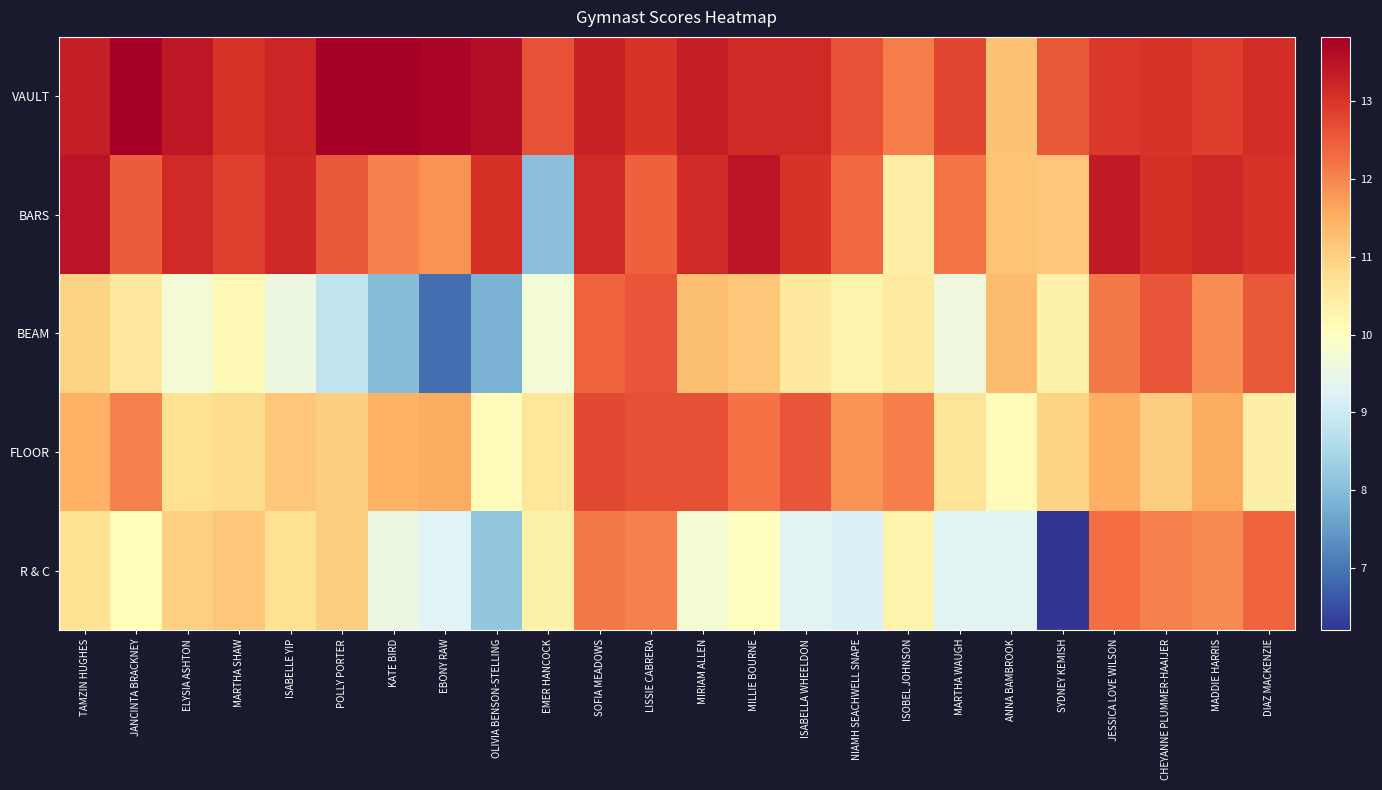

What is the smallest value displayed?

6.2